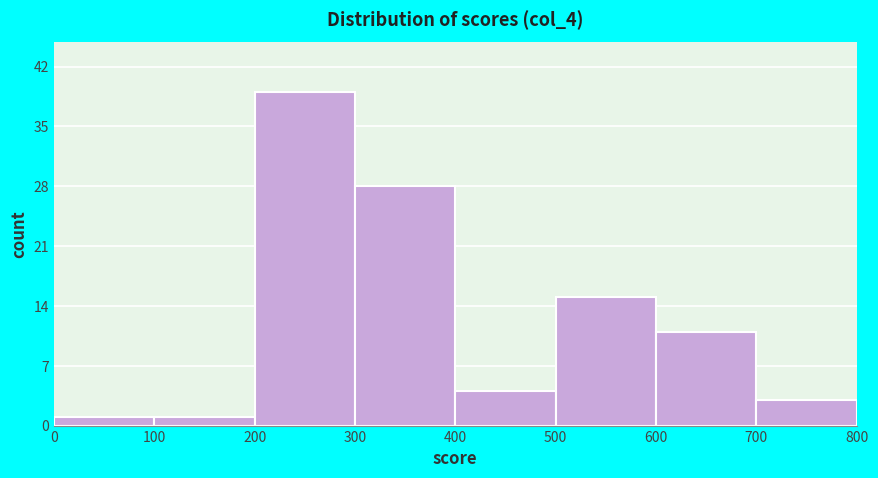

Which range on the x-axis has the tallest bar?

200 to 300